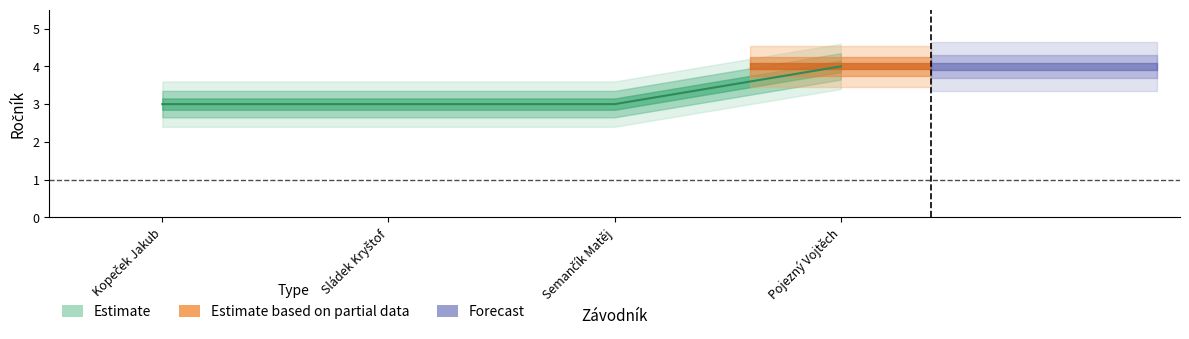

What is the sum of all values?

13